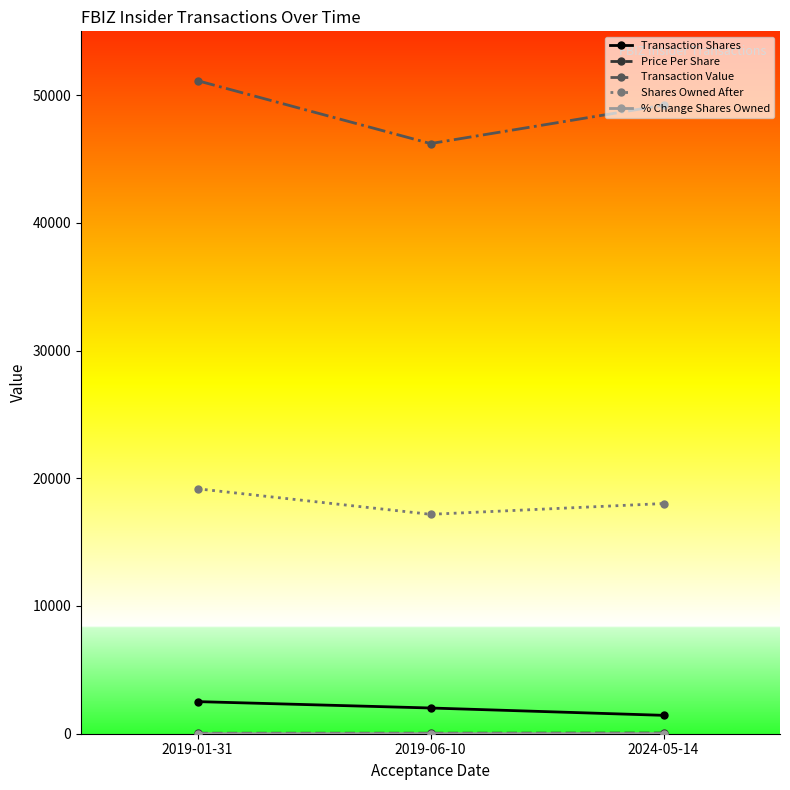

What position from the right is 2019-01-31?

3